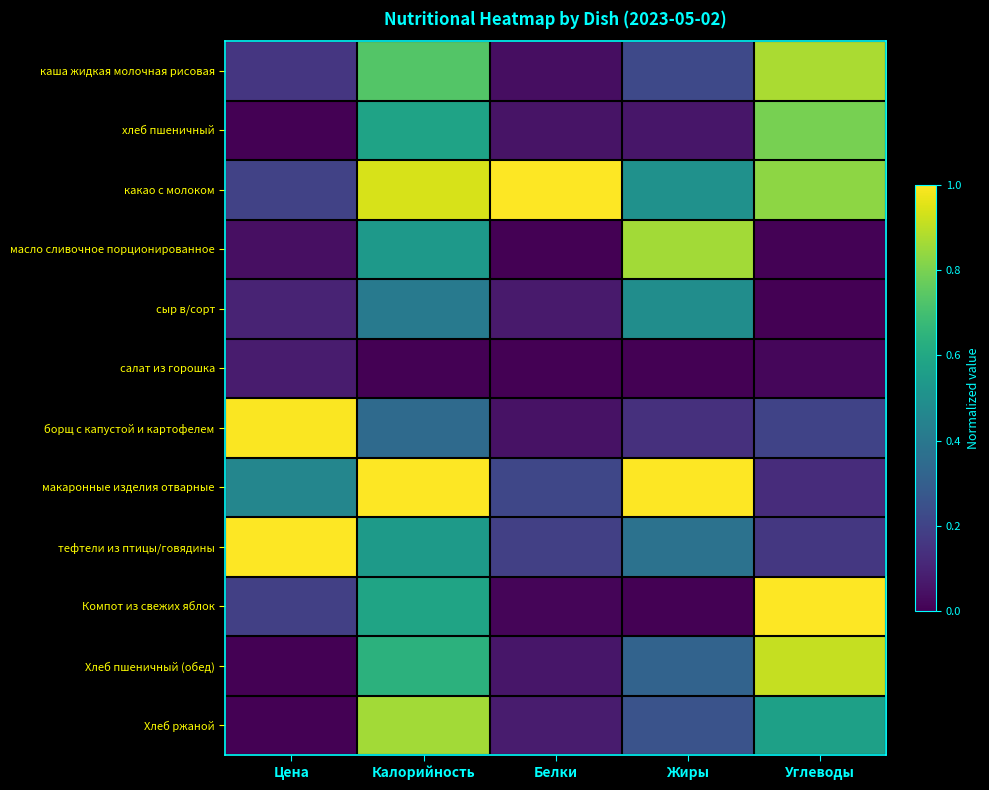

Count the number of categories in the chart.

5